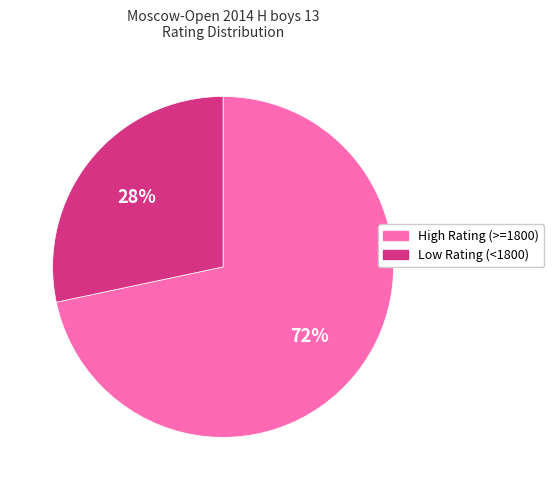

Is there any slice that represents more than half of the pie?

Yes